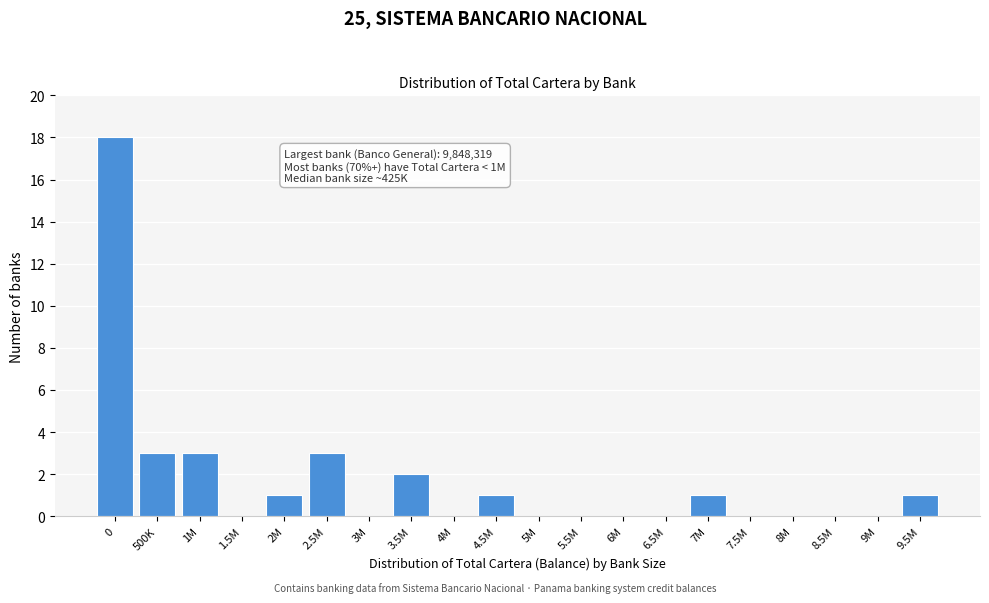

Reading left to right, extract all data points from this chart.

0=18	500K=3	1M=3	1.5M=0	2M=1	2.5M=3	3M=0	3.5M=2	4M=0	4.5M=1	5M=0	5.5M=0	6M=0	6.5M=0	7M=1	7.5M=0	8M=0	8.5M=0	9M=0	9.5M=1